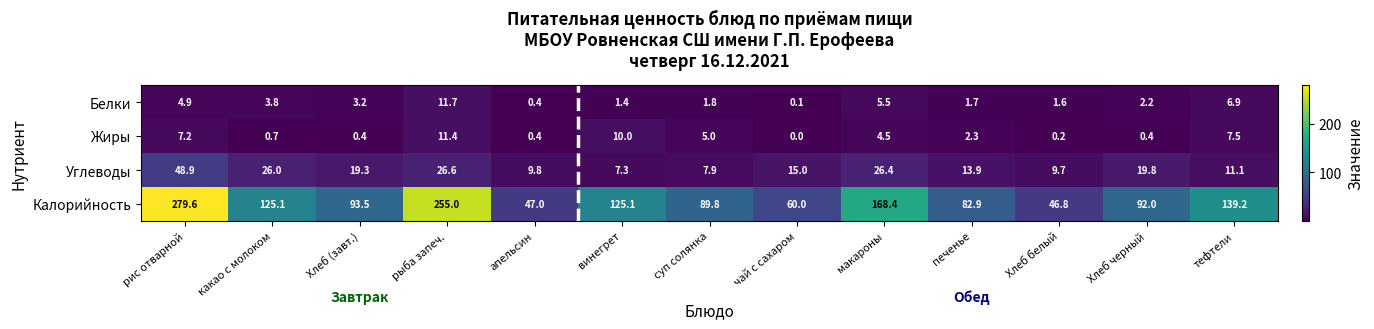

The value of Белки at апельсин is 0.4. True or false?

True